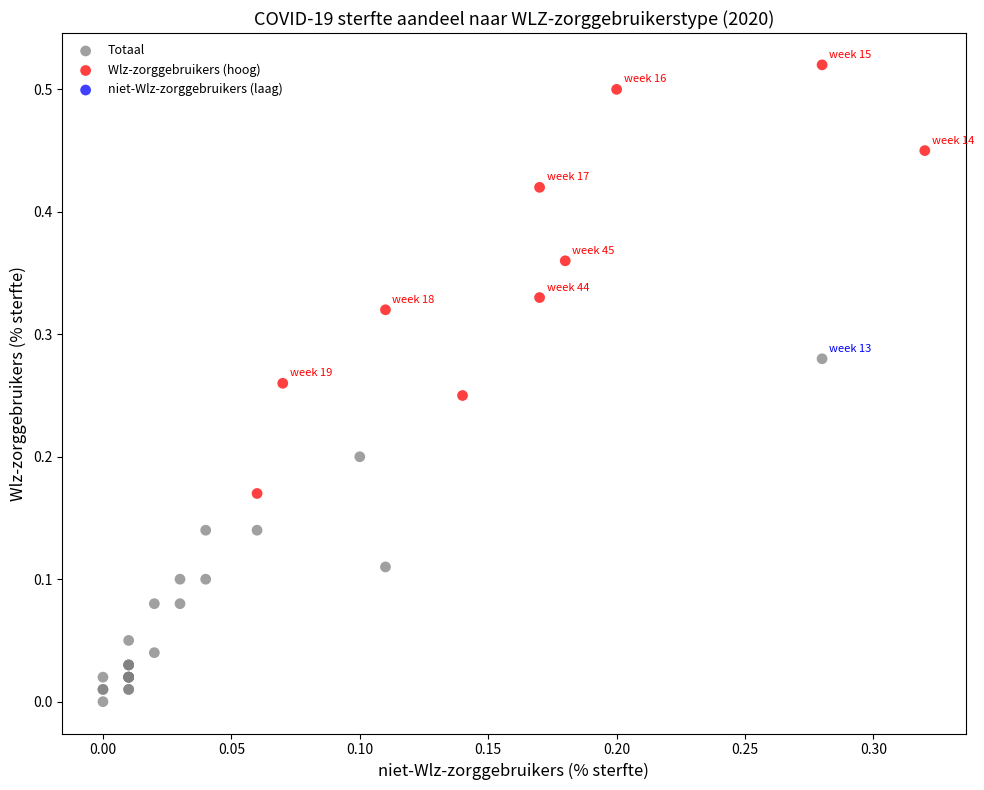

Which series contains the highest Y value?

Wlz-zorggebruikers (hoog)